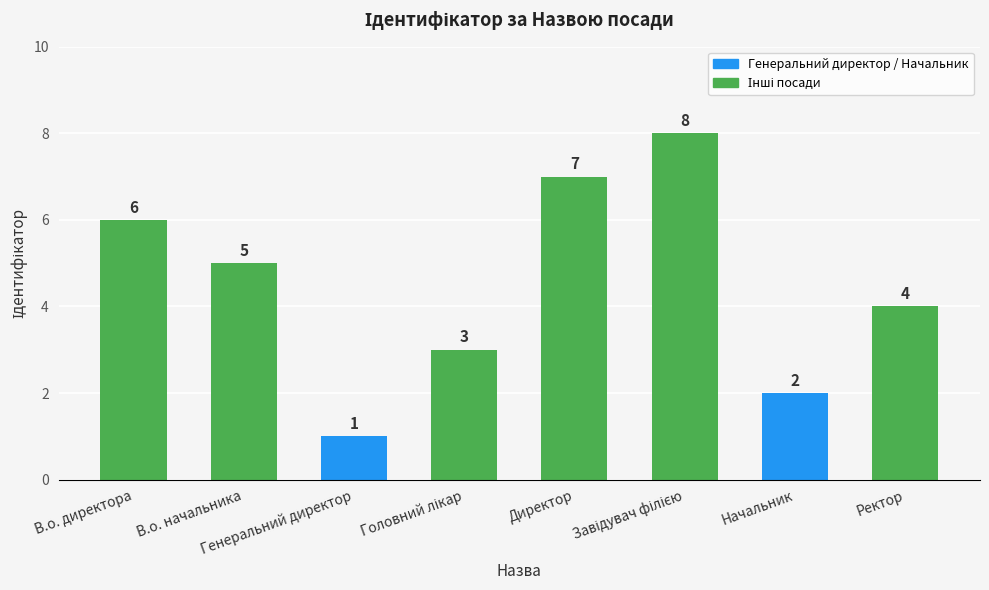

What is the difference between the values at В.о. начальника and Директор?

2